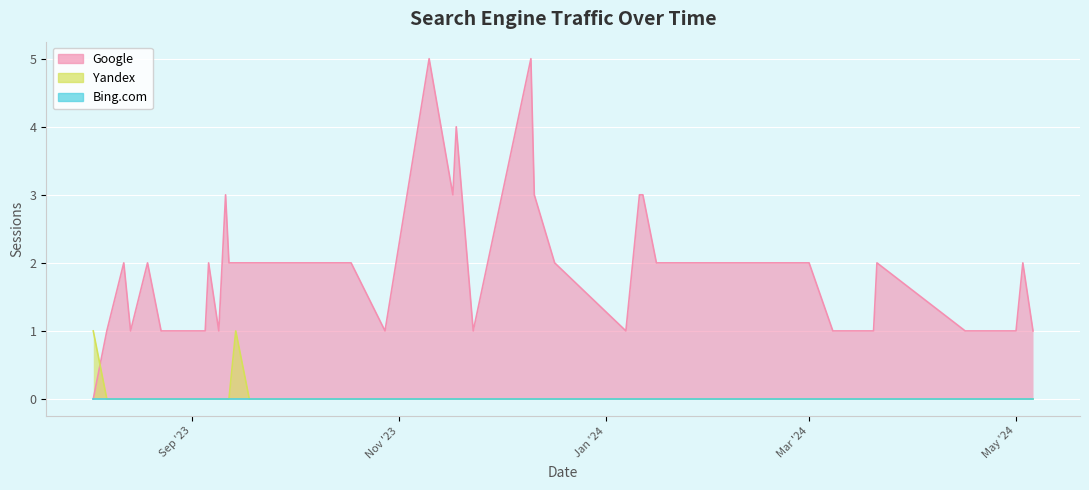

How many interior local valleys does the Google series have?

6